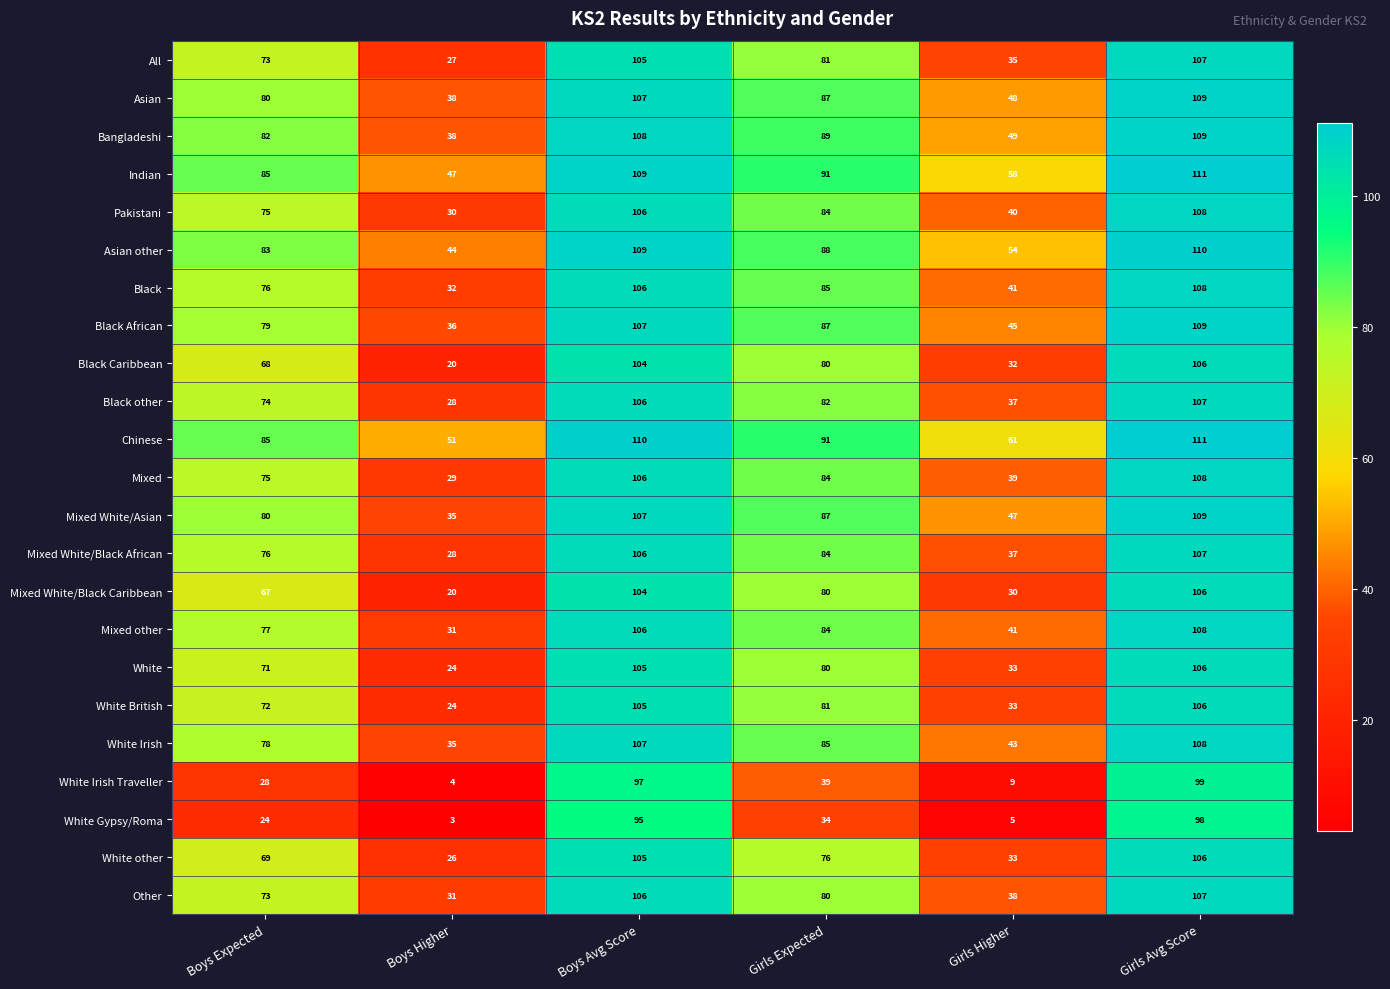

Which series has the largest total across all categories?

Chinese